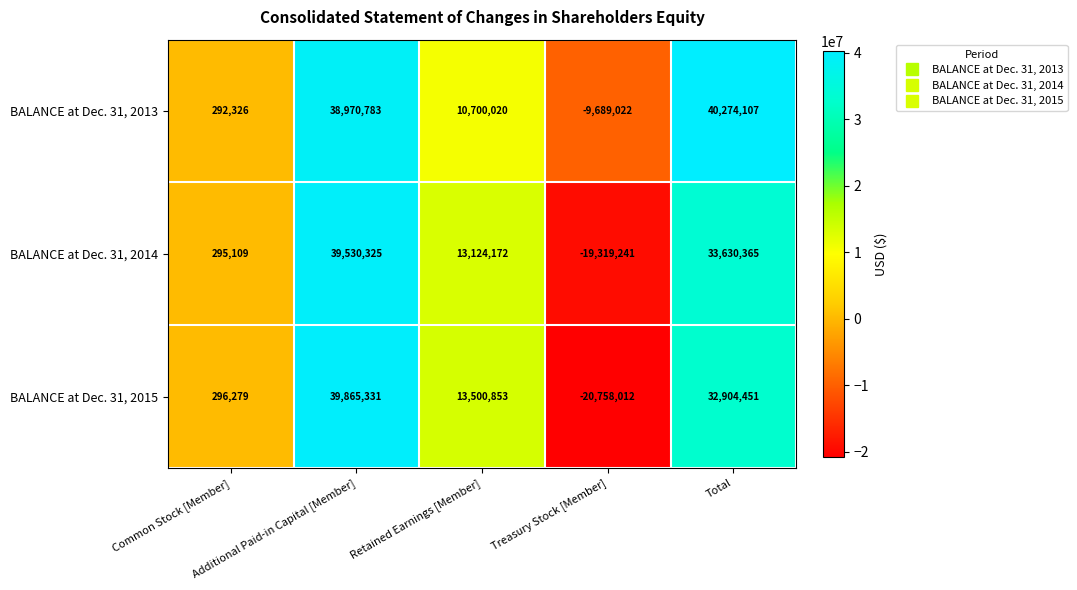

What is the smallest value displayed?

-20758012